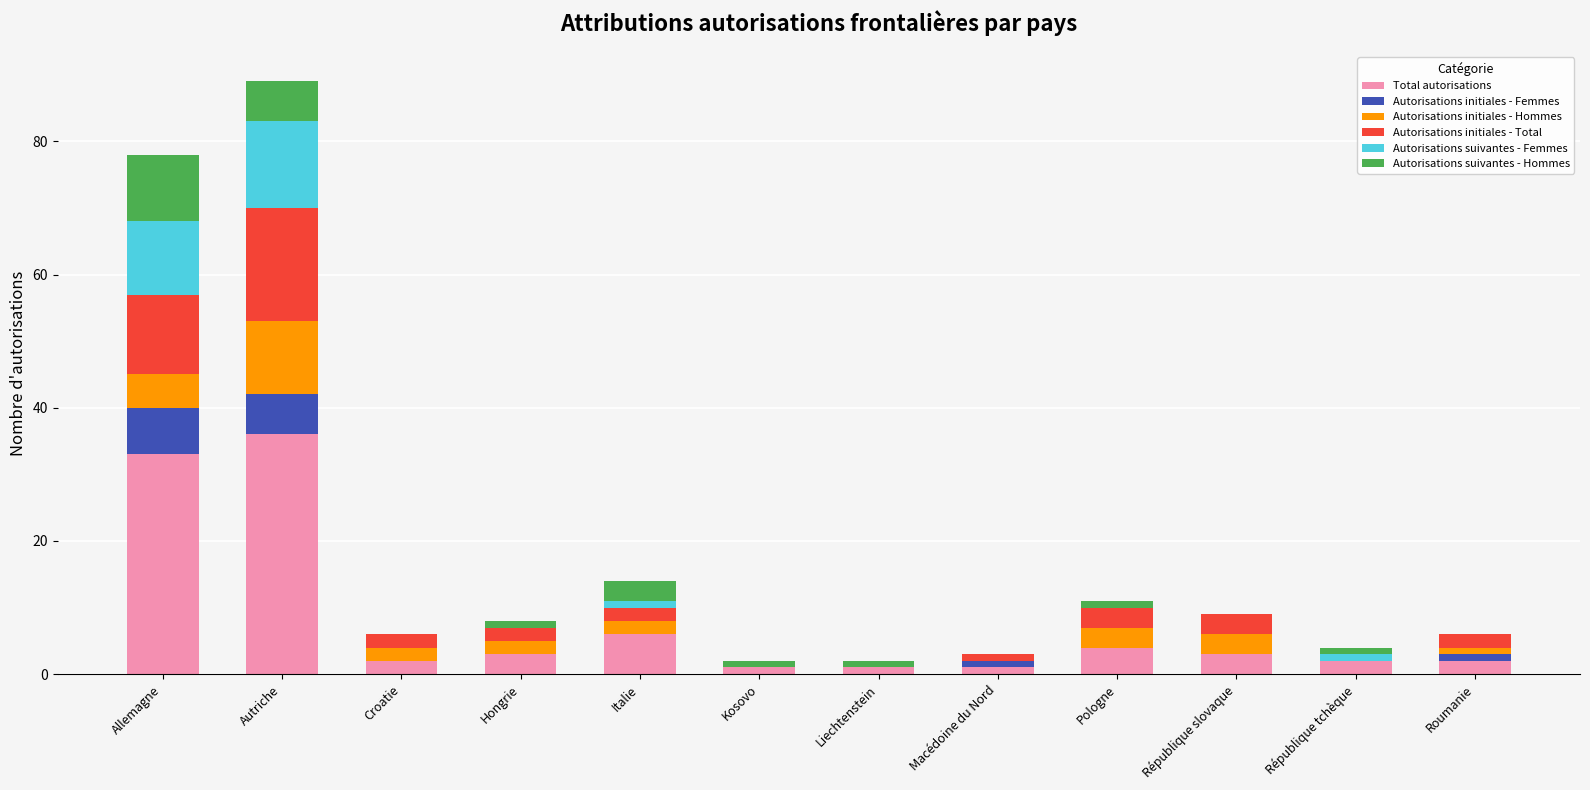

What is the total value across all series at Croatie?

6